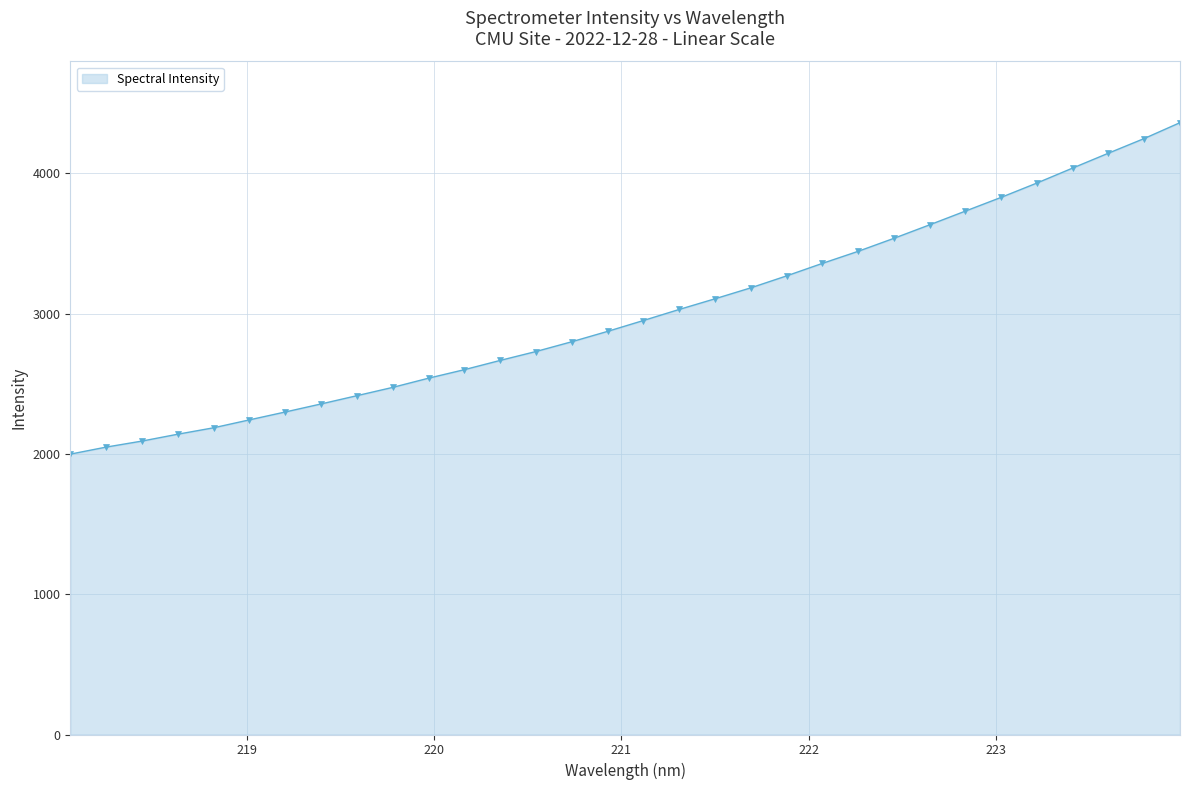

What is the minimum value shown in the chart?

1998.6